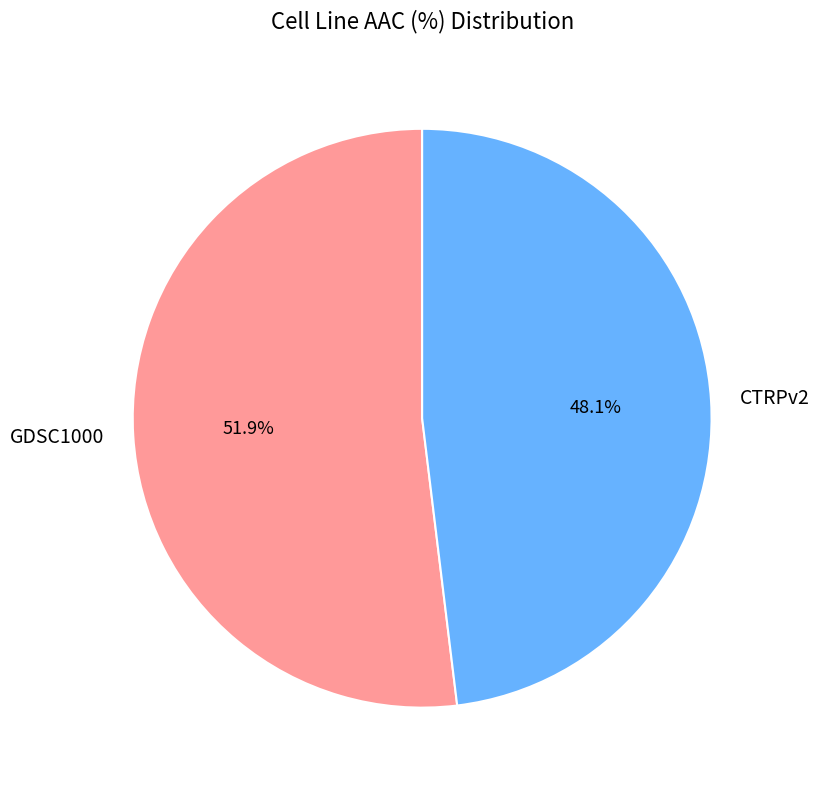

Is it true that GDSC1000 is 52% of the pie?

True